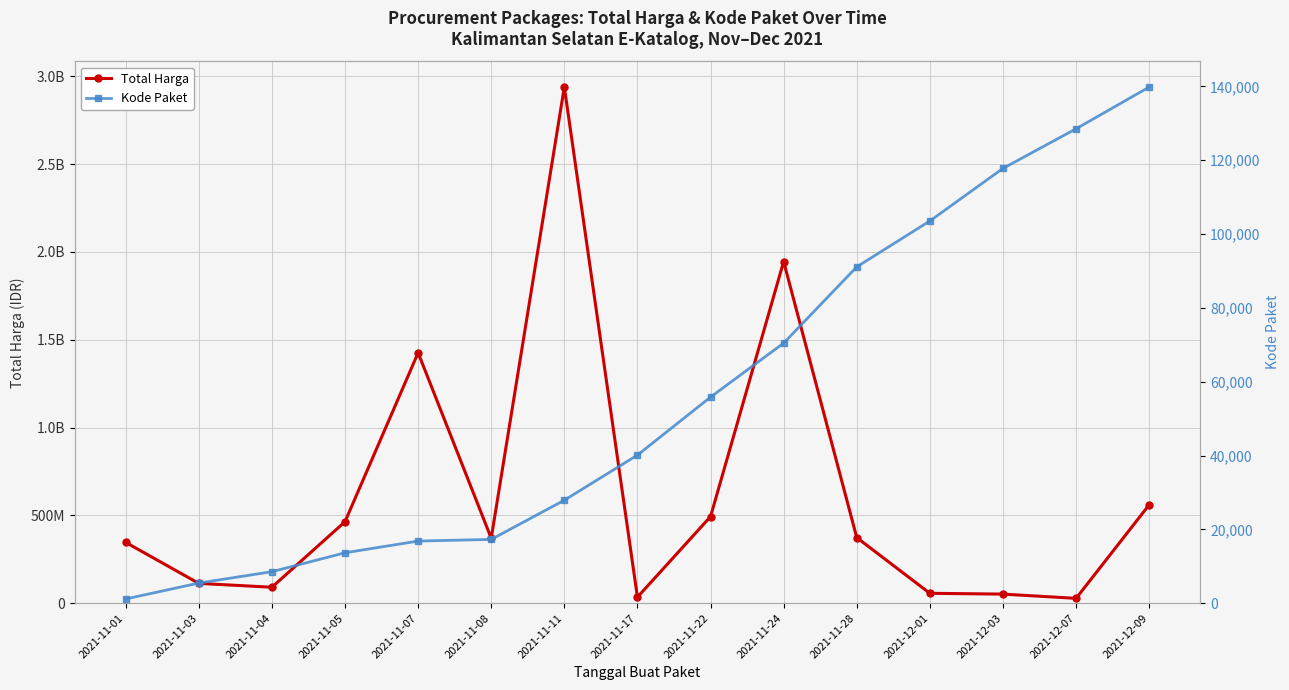

Which series has the widest spread of values?

Total Harga